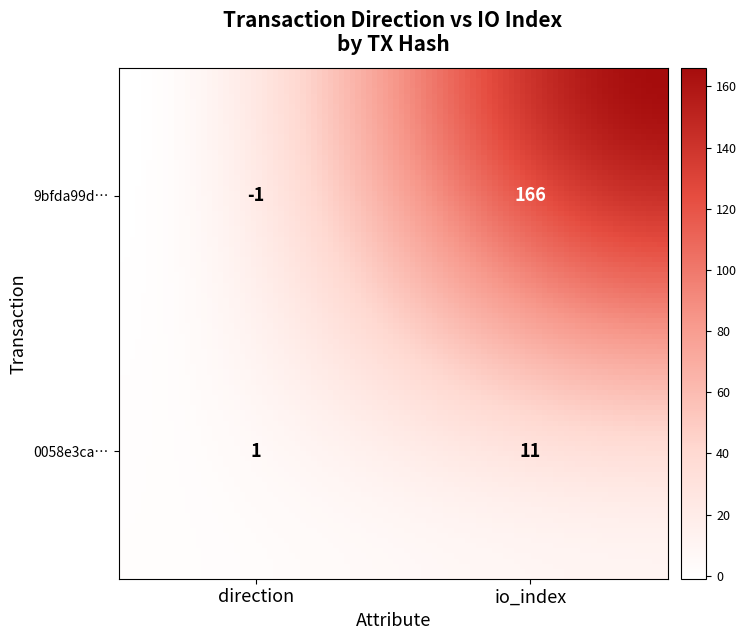

Rank the series by their average value, from lowest to highest.

0058e3ca79c8cccd7979f879960a9a7440b7365, 9bfda99dd9b15ad74158fe0537826f67827172d